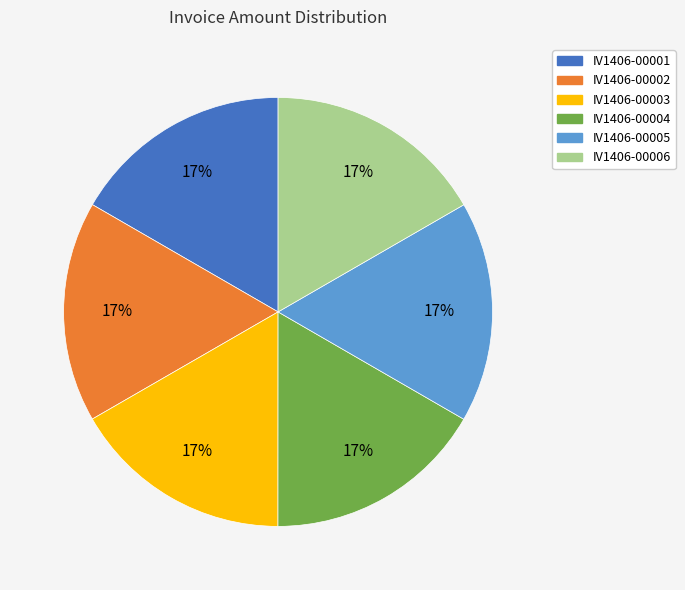

How many slices are in this pie chart?

6